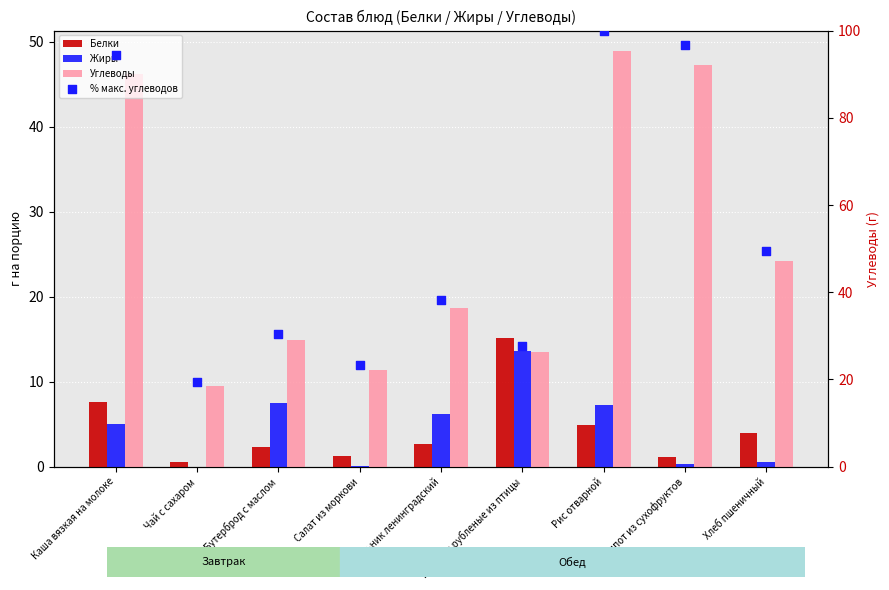

Which series has the largest total across all categories?

% макс. углеводов